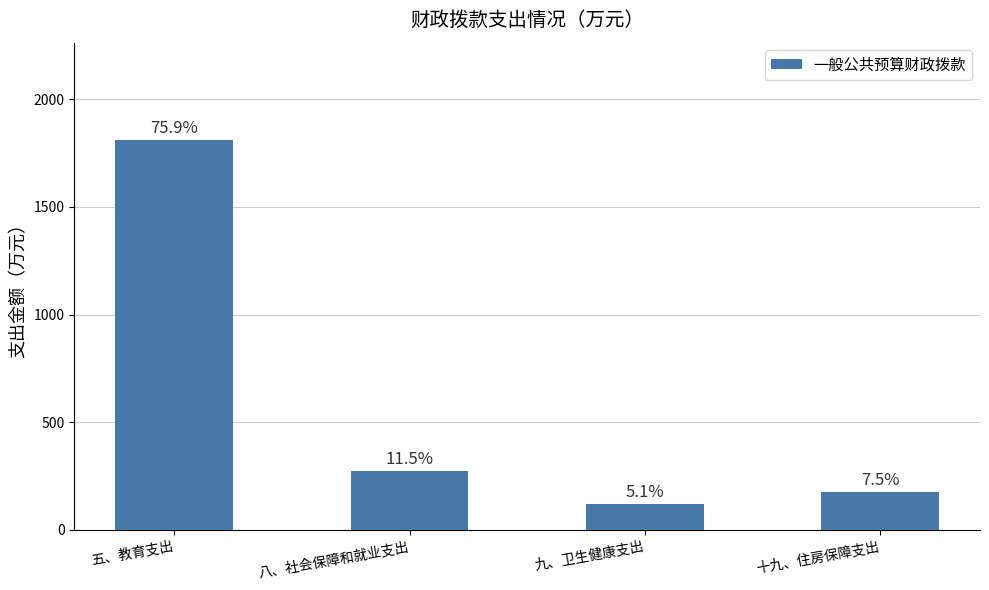

How many bars are there in total?

4